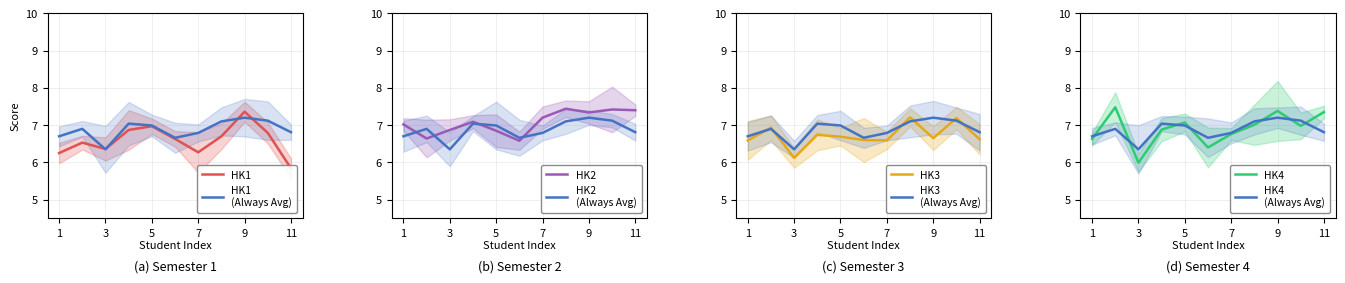

True or false: HK3 has more than 1 interior local peaks.

True